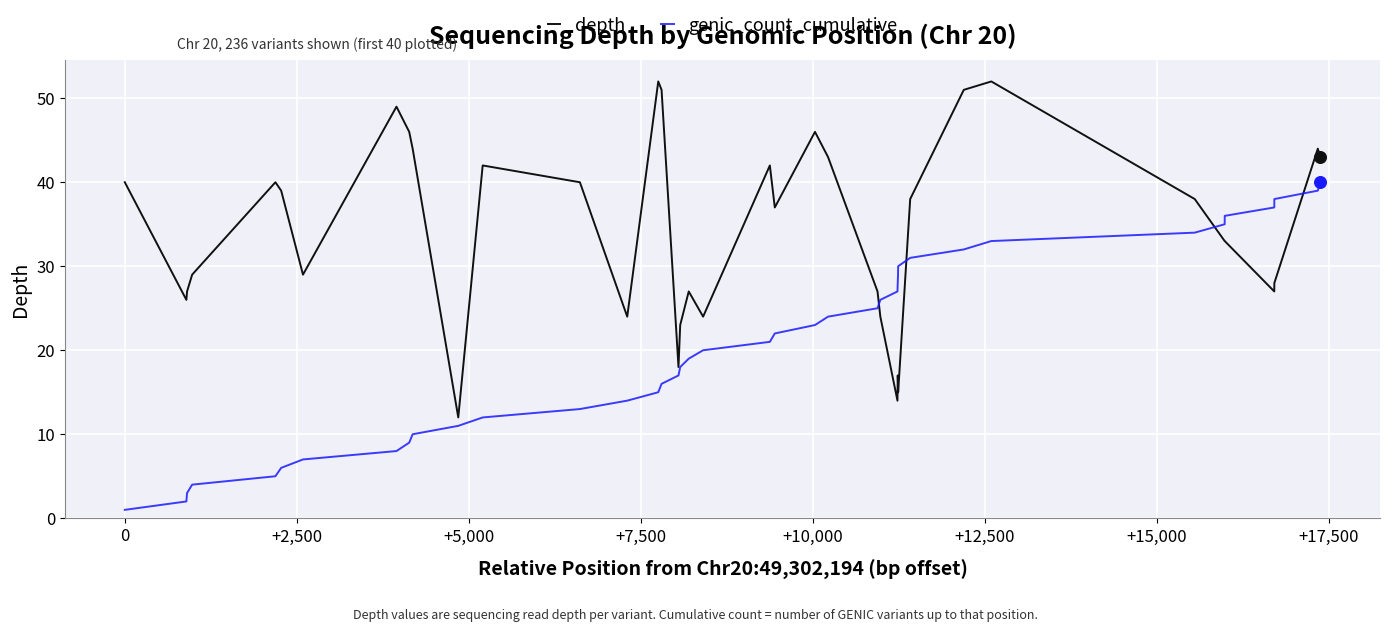

What is the difference between the maximum and minimum values in the genic_count_cumulative series?

39